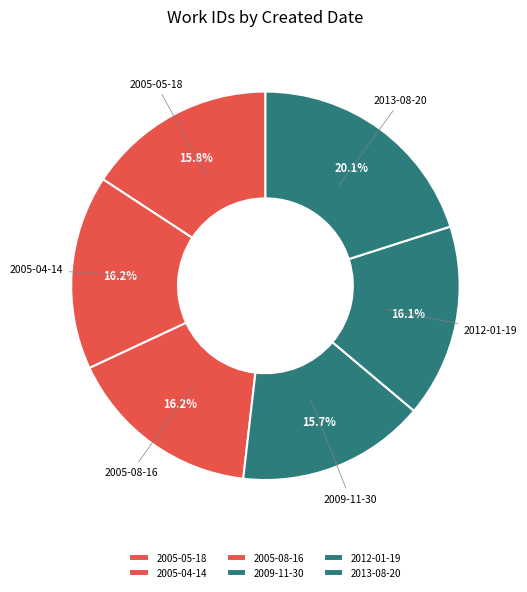

Does 2012-01-19 account for over 50% of the chart?

No